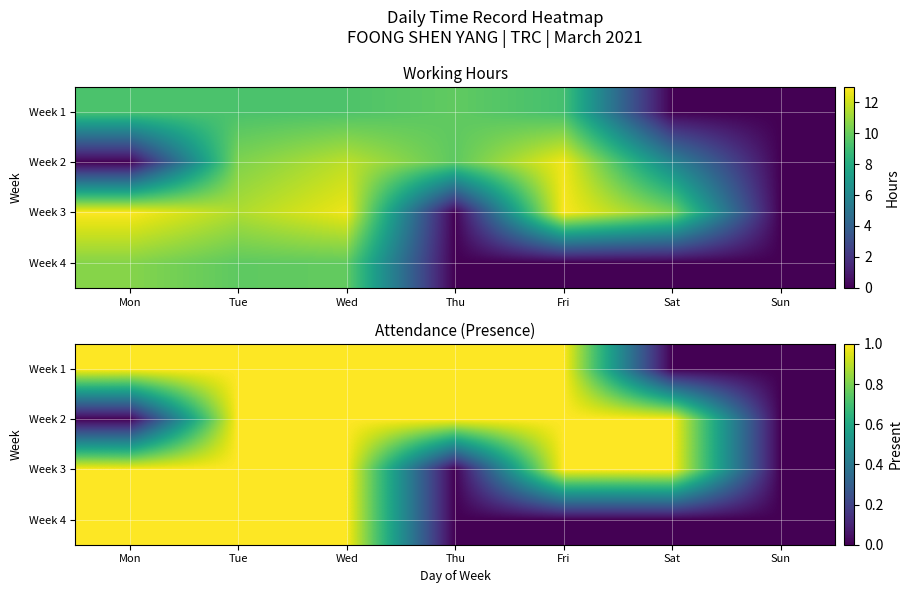

Between Tue and Sat, which is larger?

Tue